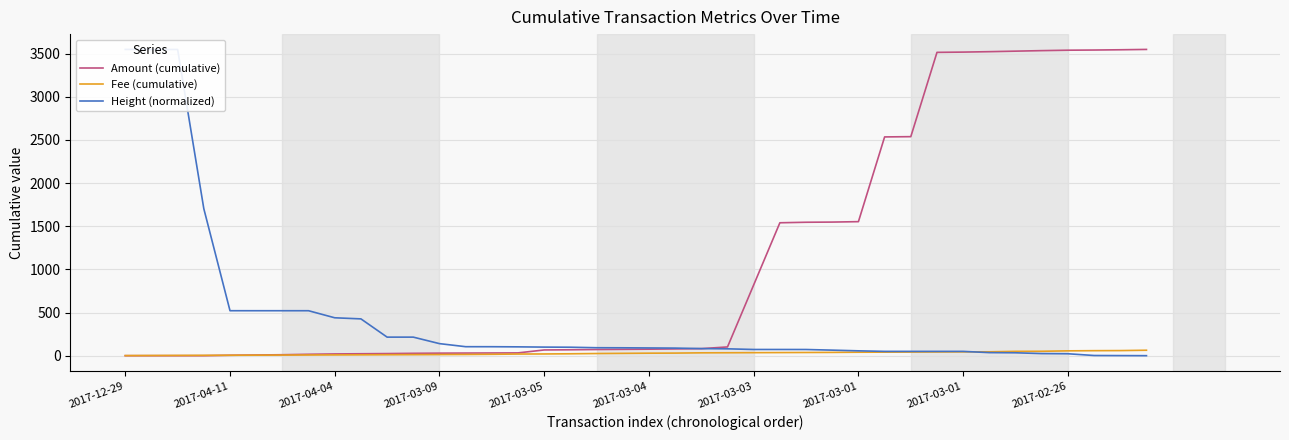

Which series has the largest range (max minus min)?

Height (normalized)